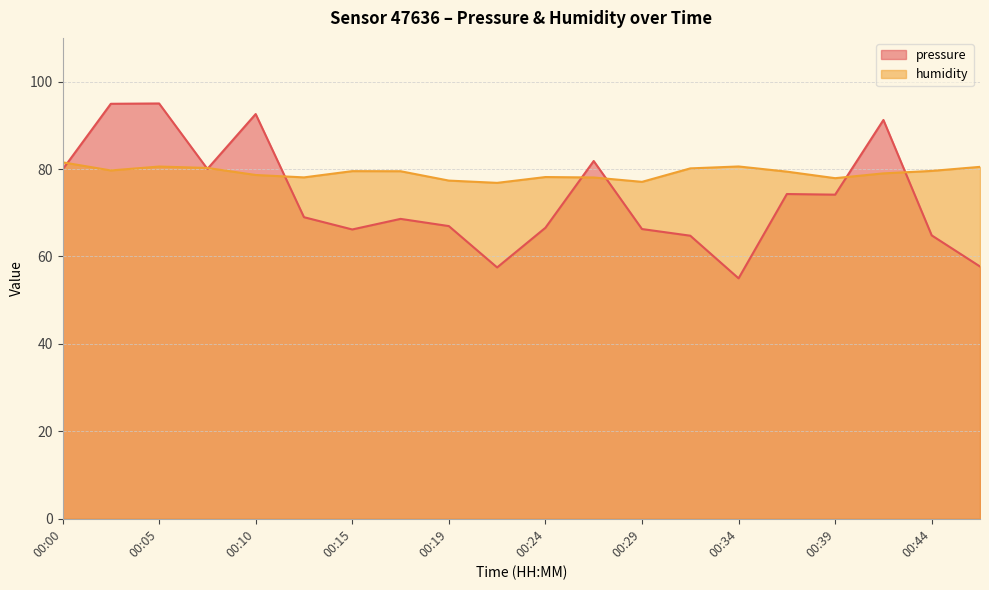

True or false: pressure has a value of 66.6 at 00:24.

True